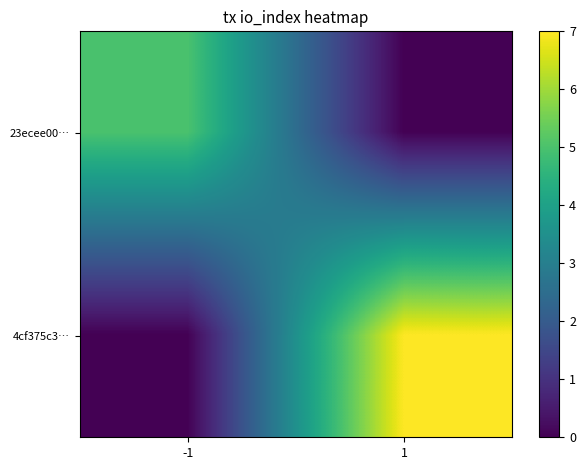

Reading right to left, list all the values displayed in this chart.

23ecee00…: 1=0	-1=5
4cf375c3…: 1=7	-1=0